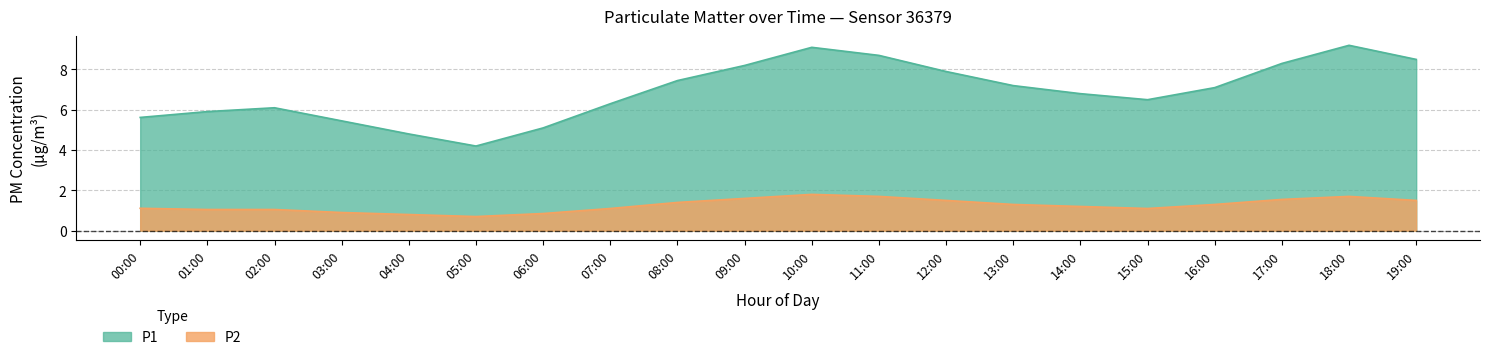

At which label does the data first exceed 1?

00:00